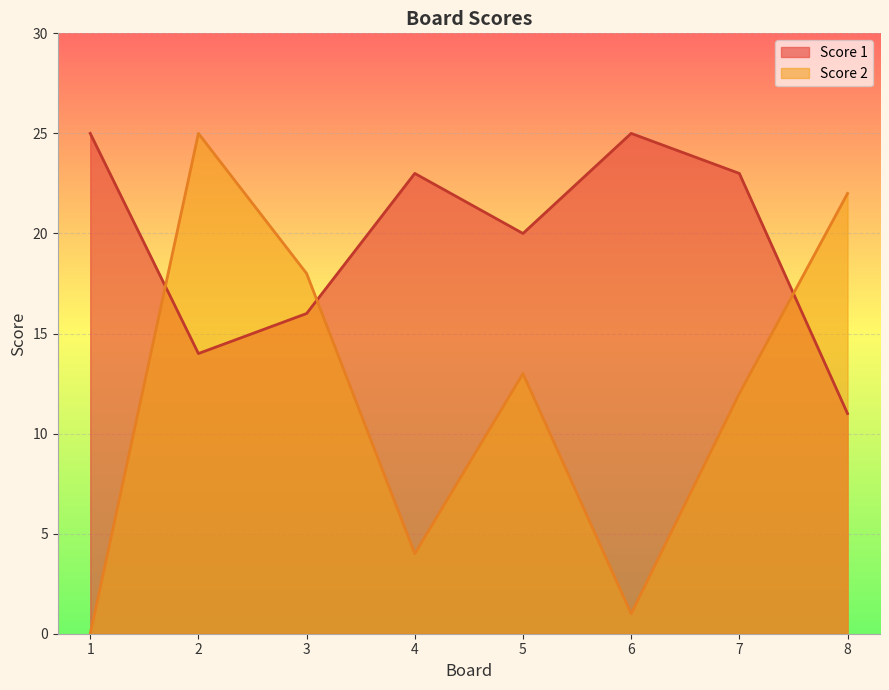

The Score 2 series shows 22 at 8. True or false?

True